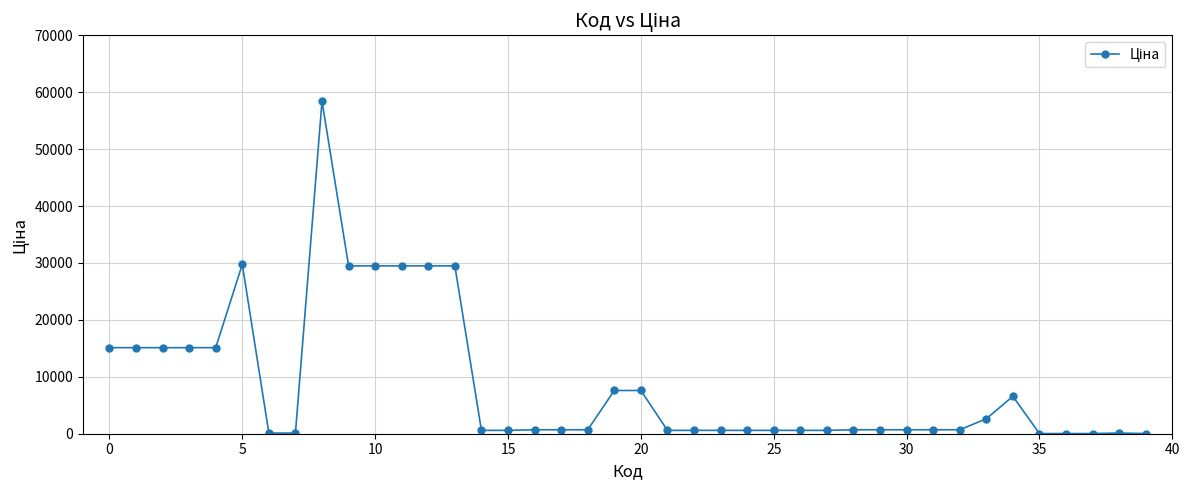

True or false: there are more than 0 points higher than both neighbors.

True